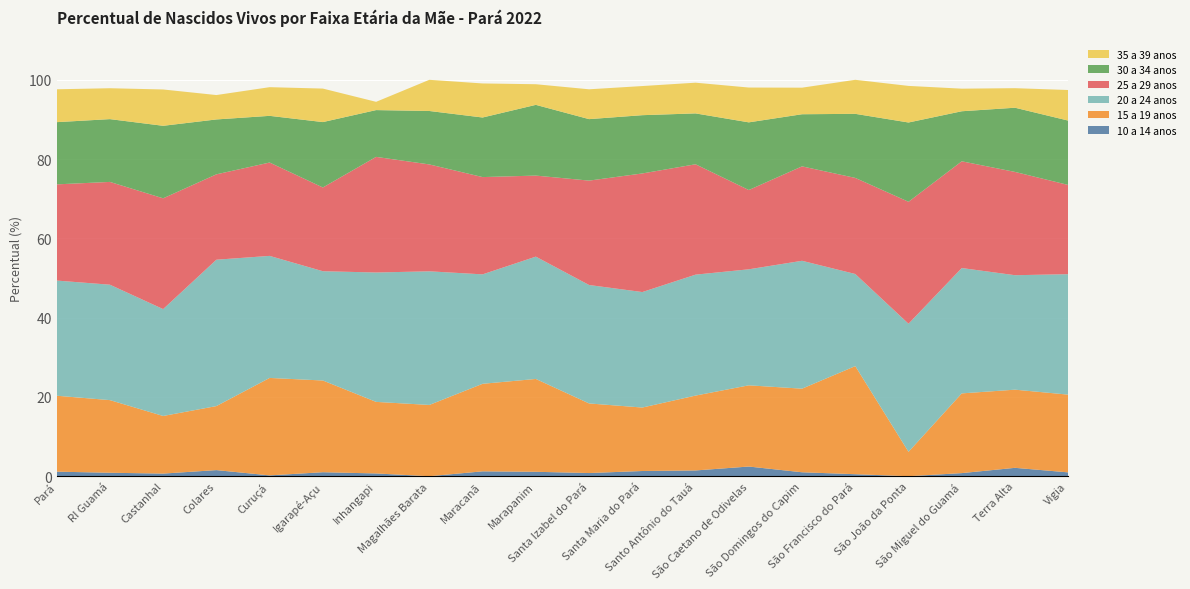

Reading right to left, list all the values displayed in this chart.

10 a 14 anos: Vigia=1.0	Terra Alta=2.1	São Miguel do Guamá=0.8	São João da Ponta=0.0	São Francisco do Pará=0.5	São Domingos do Capim=1.0	São Caetano de Odivelas=2.4	Santo Antônio do Tauá=1.5	Santa Maria do Pará=1.3	Santa Izabel do Pará=0.8	Marapanim=1.1	Maracanã=1.2	Magalhães Barata=0.0	Inhangapi=0.7	Igarapé-Açu=1.0	Curuçá=0.2	Colares=1.5	Castanhal=0.7	RI Guamá=0.9	Pará=1.1
15 a 19 anos: Vigia=19.6	Terra Alta=19.7	São Miguel do Guamá=20.1	São João da Ponta=6.2	São Francisco do Pará=27.3	São Domingos do Capim=21.1	São Caetano de Odivelas=20.5	Santo Antônio do Tauá=18.9	Santa Maria do Pará=16.0	Santa Izabel do Pará=17.6	Marapanim=23.4	Maracanã=22.1	Magalhães Barata=18.0	Inhangapi=18.1	Igarapé-Açu=23.1	Curuçá=24.6	Colares=16.2	Castanhal=14.5	RI Guamá=18.3	Pará=19.2
20 a 24 anos: Vigia=30.4	Terra Alta=28.9	São Miguel do Guamá=31.6	São João da Ponta=32.3	São Francisco do Pará=23.2	São Domingos do Capim=32.3	São Caetano de Odivelas=29.3	Santo Antônio do Tauá=30.5	Santa Maria do Pará=29.1	Santa Izabel do Pará=29.9	Marapanim=30.9	Maracanã=27.6	Magalhães Barata=33.7	Inhangapi=32.6	Igarapé-Açu=27.6	Curuçá=30.8	Colares=36.9	Castanhal=27.0	RI Guamá=29.1	Pará=29.1
25 a 29 anos: Vigia=22.5	Terra Alta=26.1	São Miguel do Guamá=26.9	São João da Ponta=30.8	São Francisco do Pará=24.2	São Domingos do Capim=23.8	São Caetano de Odivelas=20.0	Santo Antônio do Tauá=27.8	Santa Maria do Pará=29.9	Santa Izabel do Pará=26.3	Marapanim=20.4	Maracanã=24.5	Magalhães Barata=27.0	Inhangapi=29.2	Igarapé-Açu=21.1	Curuçá=23.6	Colares=21.5	Castanhal=27.9	RI Guamá=25.9	Pará=24.3
30 a 34 anos: Vigia=16.2	Terra Alta=16.2	São Miguel do Guamá=12.6	São João da Ponta=20.0	São Francisco do Pará=16.2	São Domingos do Capim=13.2	São Caetano de Odivelas=17.1	Santo Antônio do Tauá=12.8	Santa Maria do Pará=14.7	Santa Izabel do Pará=15.5	Marapanim=17.8	Maracanã=15.0	Magalhães Barata=13.5	Inhangapi=11.8	Igarapé-Açu=16.5	Curuçá=11.8	Colares=13.8	Castanhal=18.3	RI Guamá=15.8	Pará=15.7
35 a 39 anos: Vigia=7.7	Terra Alta=4.9	São Miguel do Guamá=5.7	São João da Ponta=9.2	São Francisco do Pará=8.6	São Domingos do Capim=6.7	São Caetano de Odivelas=8.8	Santo Antônio do Tauá=7.7	Santa Maria do Pará=7.3	Santa Izabel do Pará=7.5	Marapanim=5.2	Maracanã=8.6	Magalhães Barata=7.9	Inhangapi=2.1	Igarapé-Açu=8.5	Curuçá=7.2	Colares=6.2	Castanhal=9.2	RI Guamá=7.8	Pará=8.3